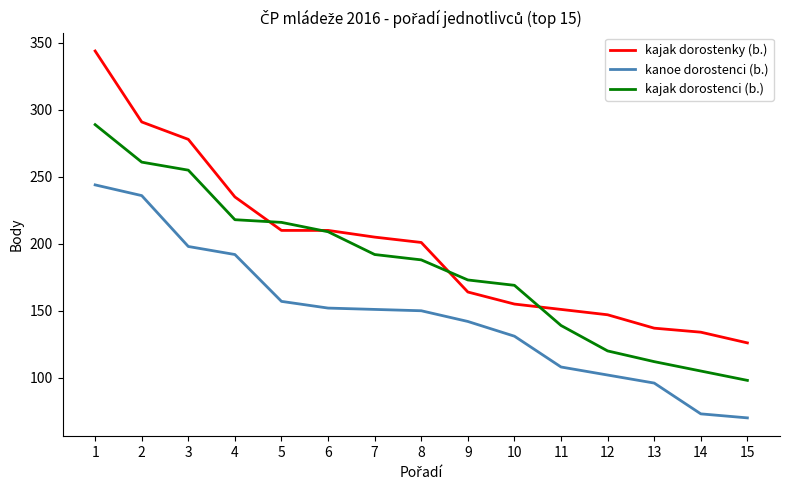

Is the value of kanoe dorostenci (b.) at 6 greater than the value of kajak dorostenci (b.) at 8?

No